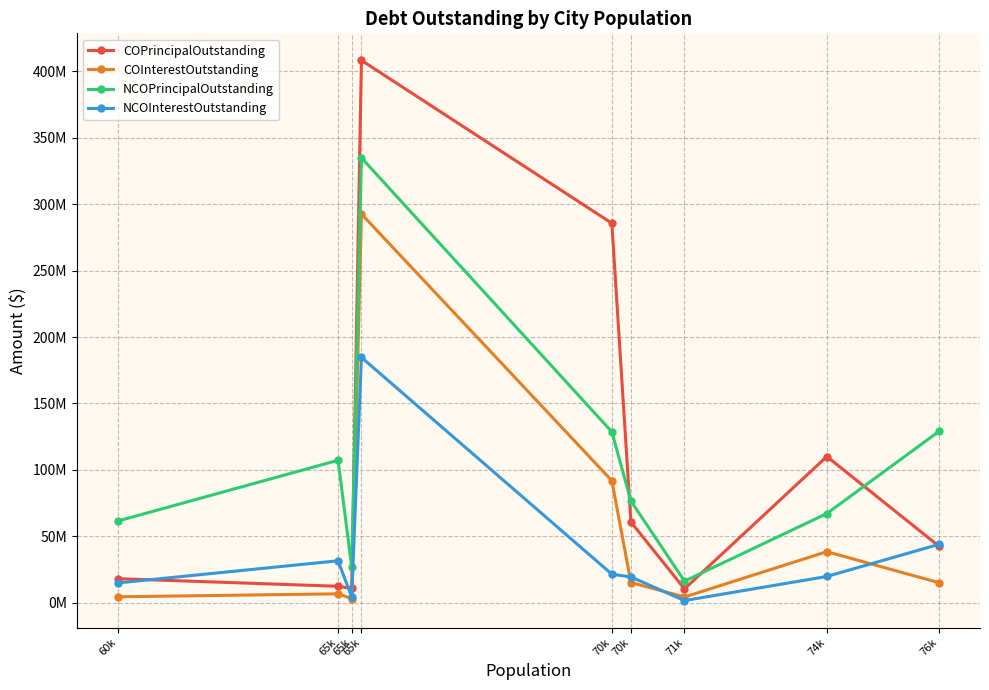

Reading left to right, transcribe all the data shown in this chart.

COPrincipalOutstanding: 60k=18045000.0	65k=12325000.0	65k=10655000.0	65k=408380000.0	70k=285730000.0	70k=60660000.0	71k=10360000.0	74k=110050000.0	76k=42500000.0
COInterestOutstanding: 60k=4402484.8	65k=6646477.3	65k=3018512.5	65k=292669337.5	70k=91871394.0	70k=15137829.3	71k=4265315.0	74k=38379637.5	76k=15033669.0
NCOPrincipalOutstanding: 60k=61500000.0	65k=107215000.0	65k=26835000.0	65k=334970000.0	70k=128650000.0	70k=76530000.0	71k=16180000.0	74k=67090000.0	76k=128995000.0
NCOInterestOutstanding: 60k=14847400.0	65k=31525393.2	65k=4210200.0	65k=184690141.1	70k=21449900.5	70k=19327440.5	71k=1569175.0	74k=19709150.0	76k=43878862.7